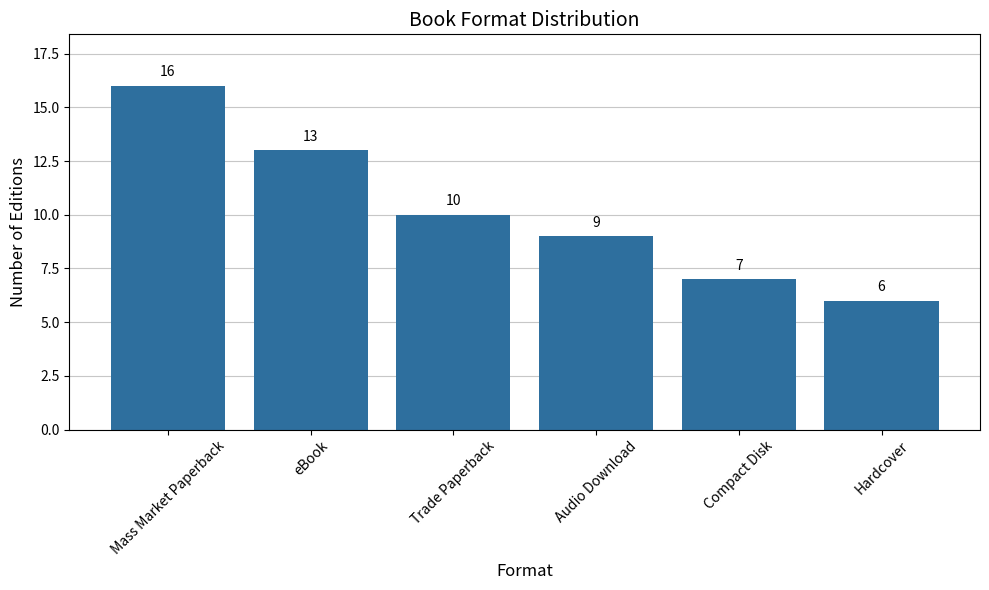

How many categories are shown in the chart?

6